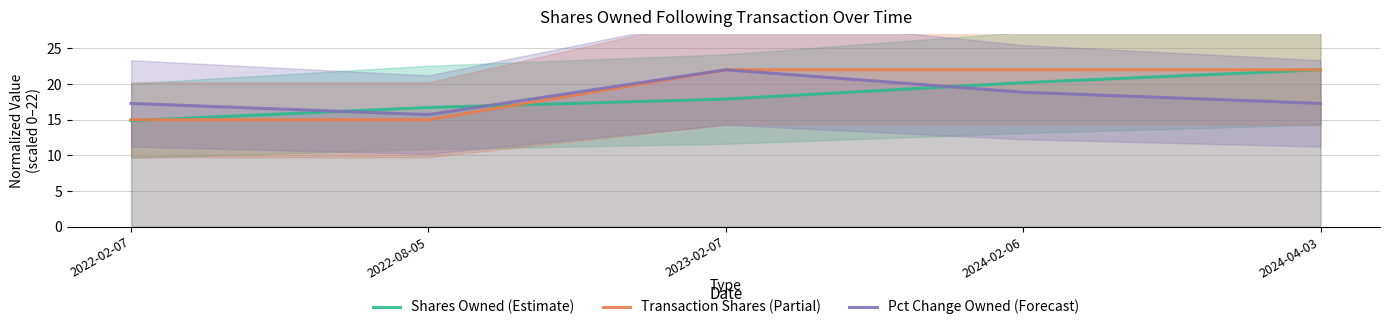

Reading left to right, transcribe all the data shown in this chart.

Shares Owned (Estimate): 14.9	16.7	17.9	20.2	22.0
Transaction Shares (Partial): 15.0	15.0	22.0	22.0	22.0
Pct Change Owned (Forecast): 17.3	15.7	22.0	18.9	17.3